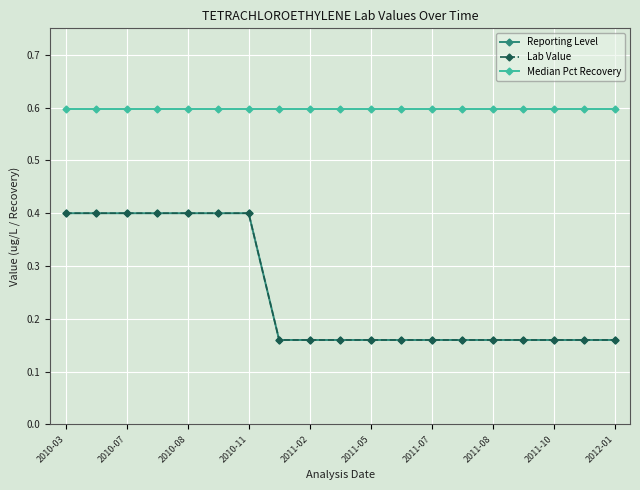

List the series in order of their peak value, highest first.

Median Pct Recovery, Reporting Level, Lab Value